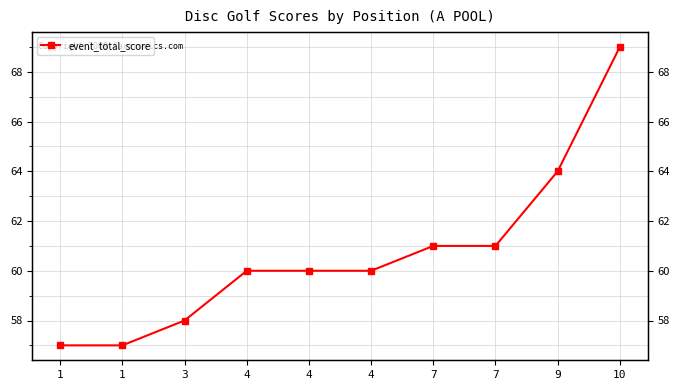

Reading left to right, extract all data points from this chart.

57	57	58	60	60	60	61	61	64	69